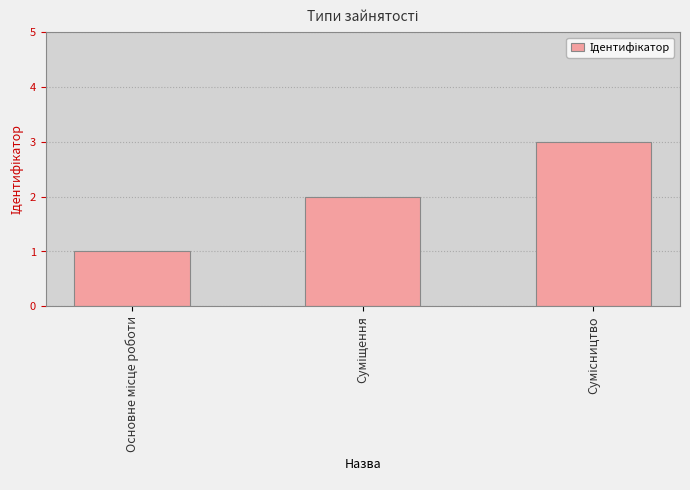

How many categories are shown in the chart?

3